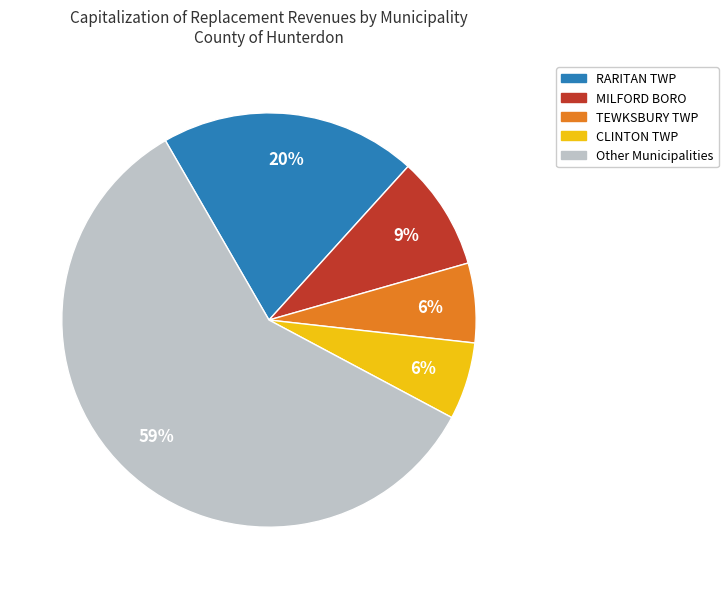

Is there any slice that represents more than half of the pie?

Yes